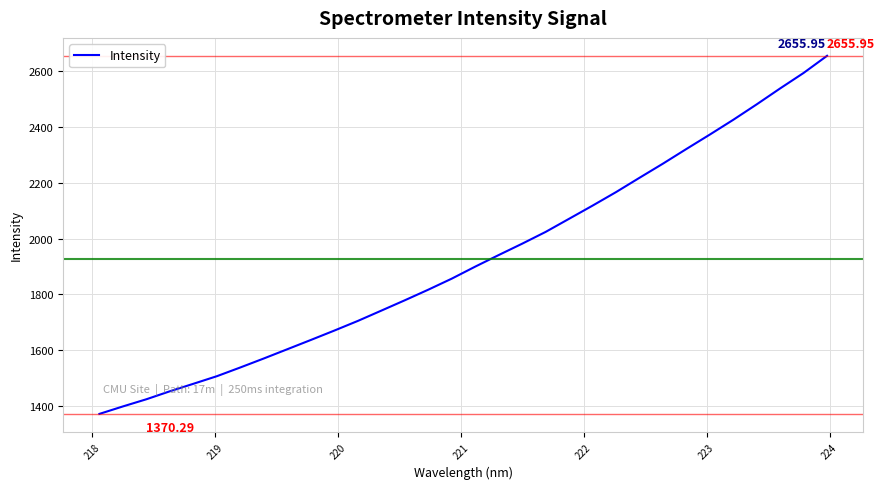

What is the difference between the second highest and minimum values?

1224.1